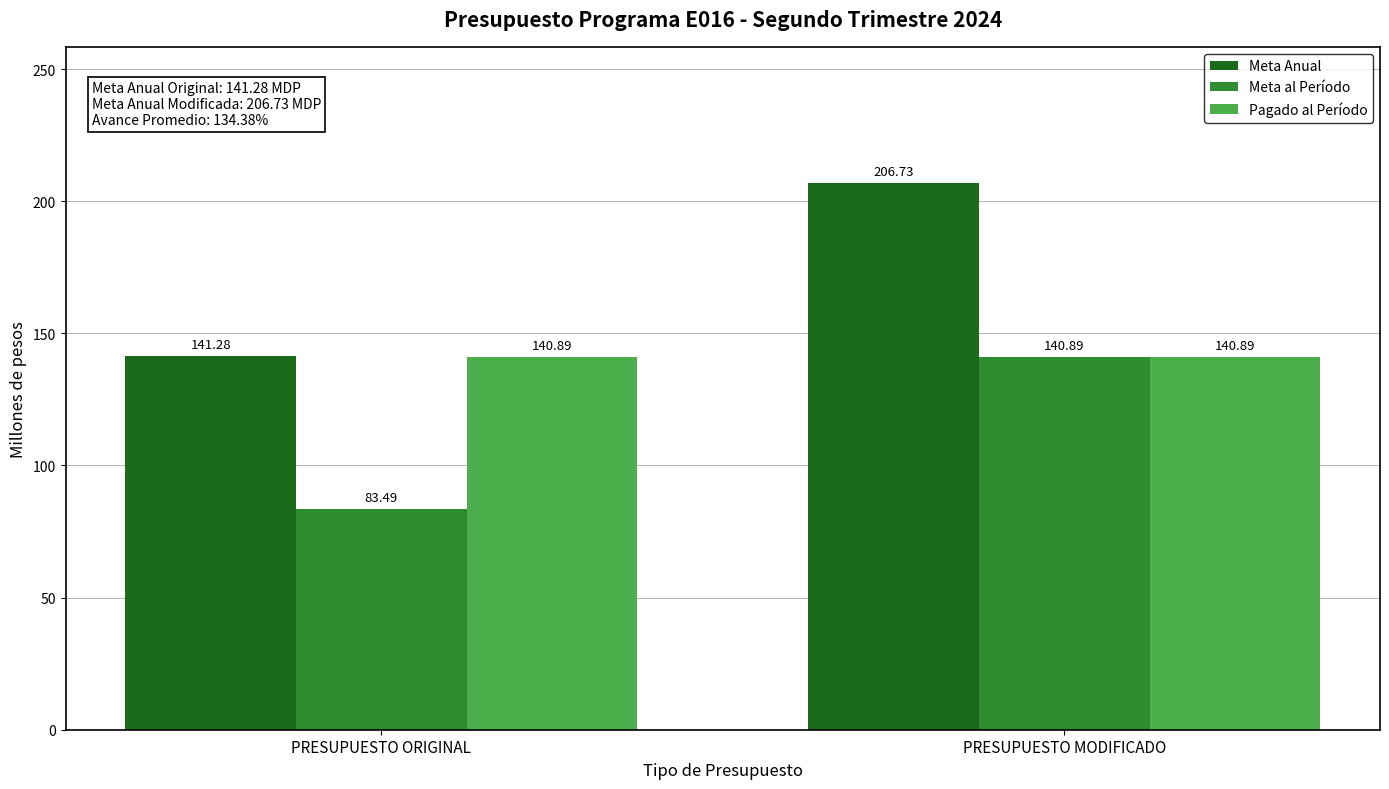

At how many categories does at least one series exceed 114?

2